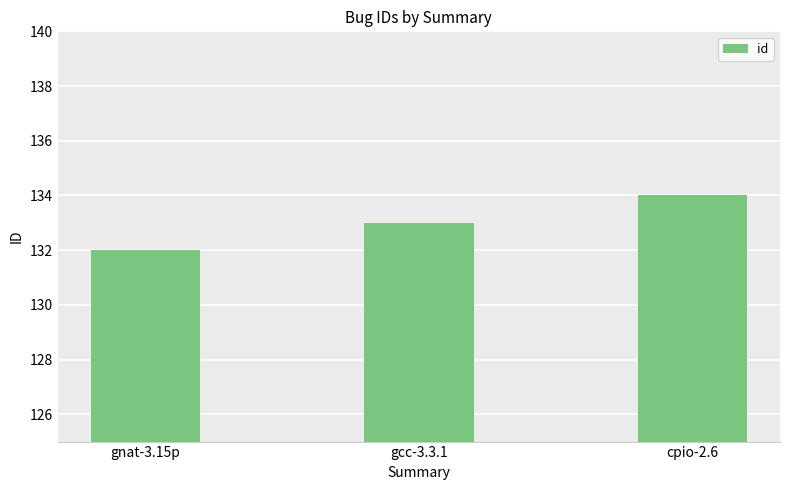

Reading left to right, extract all data points from this chart.

gnat-3.15p=132	gcc-3.3.1=133	cpio-2.6=134